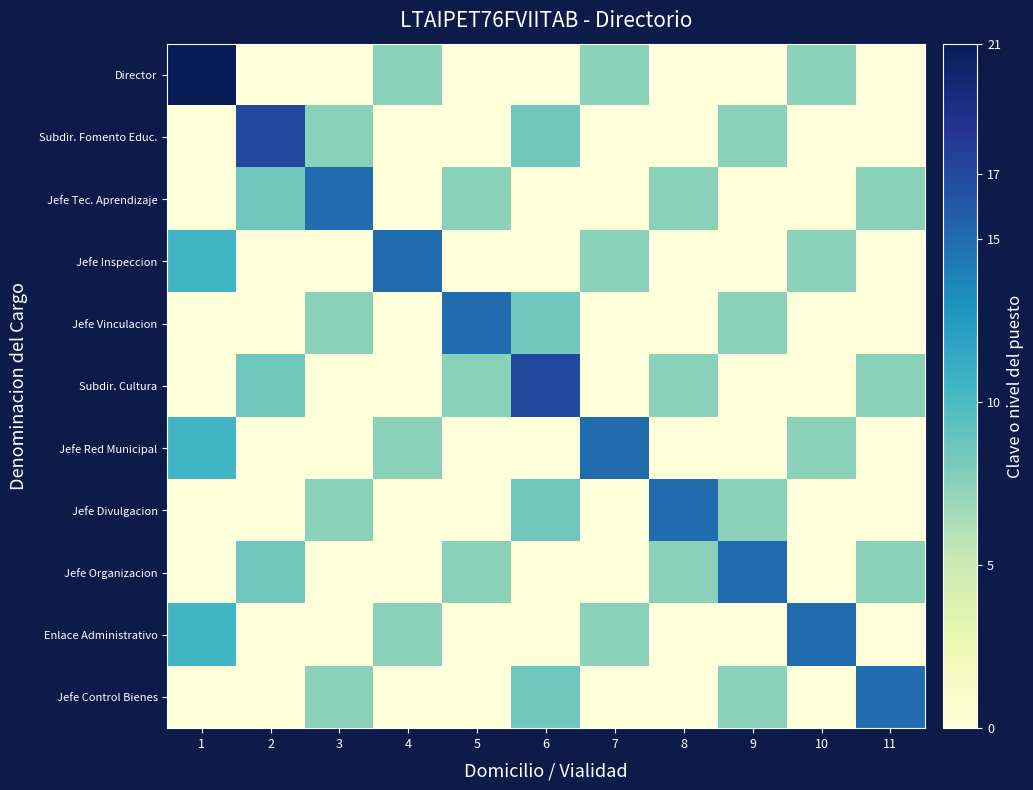

What is the spread (max minus min) of values at 9?

15.0